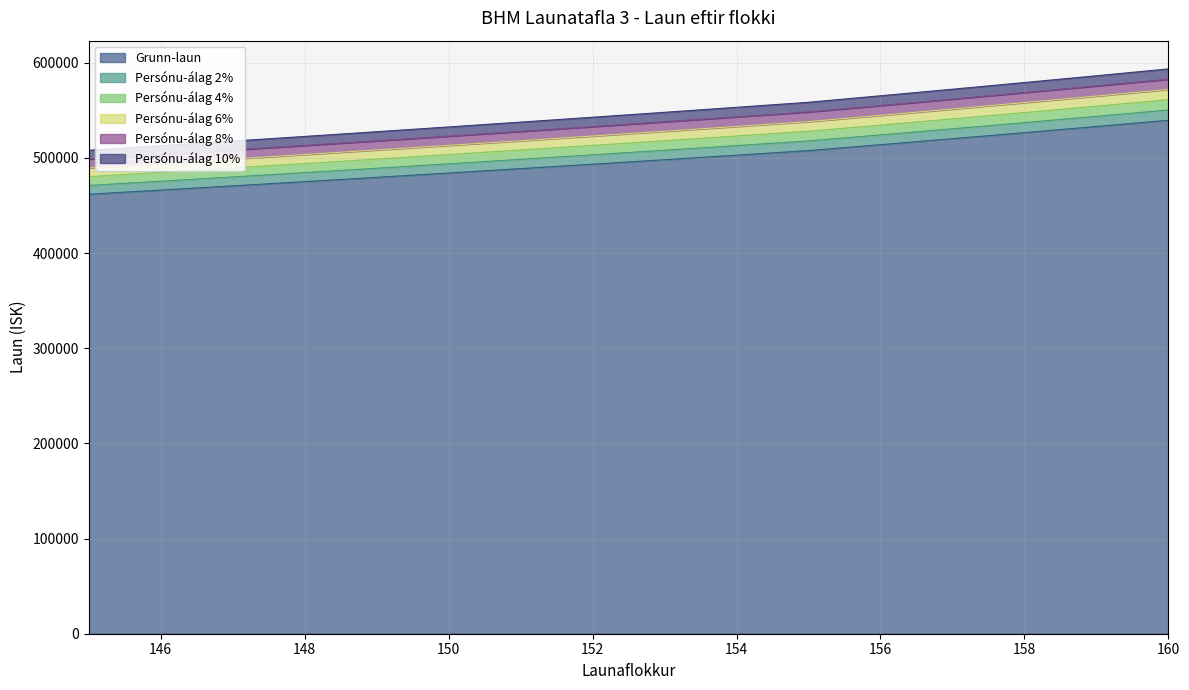

Is the value of Persónu-álag 6% at 159 greater than the value of Persónu-álag 8% at 155?

Yes